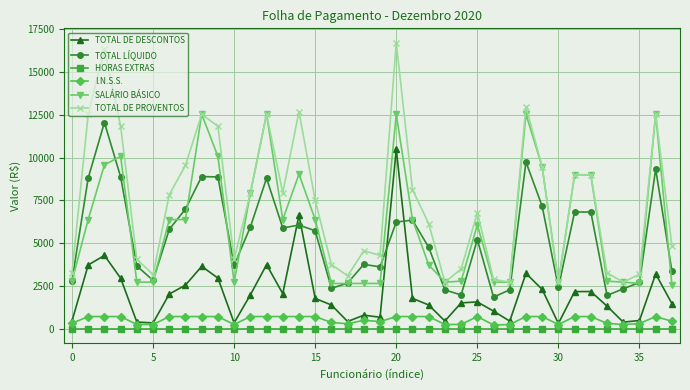

What is the value of the TOTAL LÍQUIDO point at the 34th from the left?

1946.9